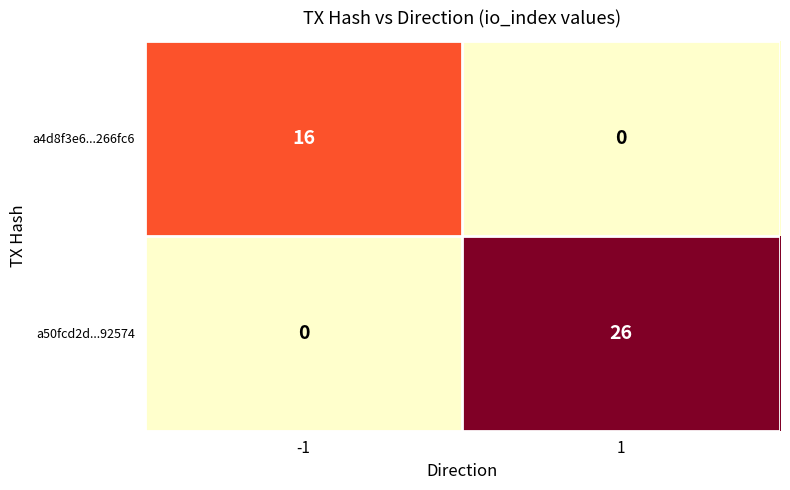

Which series has the largest total across all categories?

a50fcd2d...92574